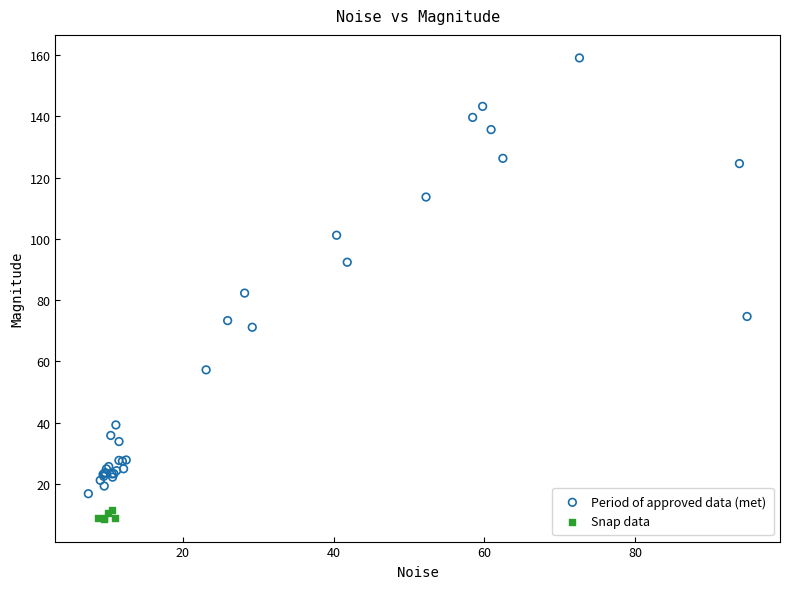

Which series contains the lowest Y value?

Snap data